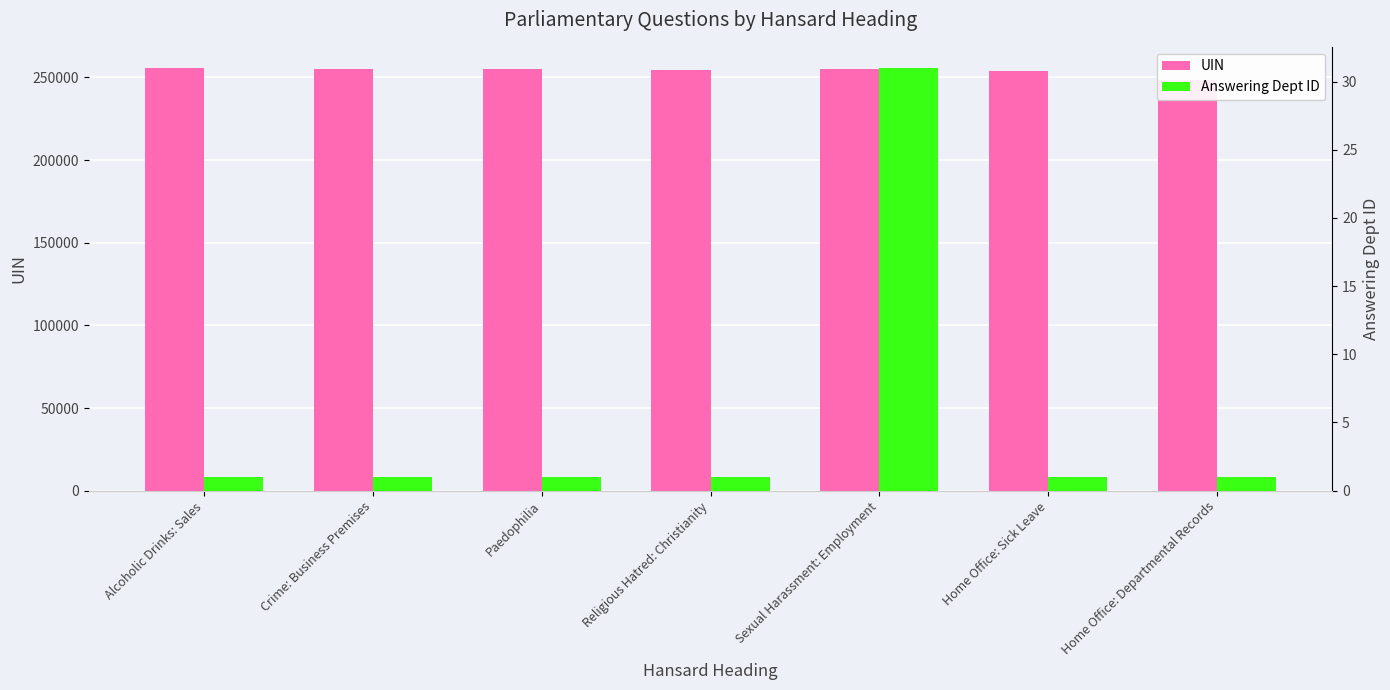

How many data points in Answering Dept ID are above 1?

1